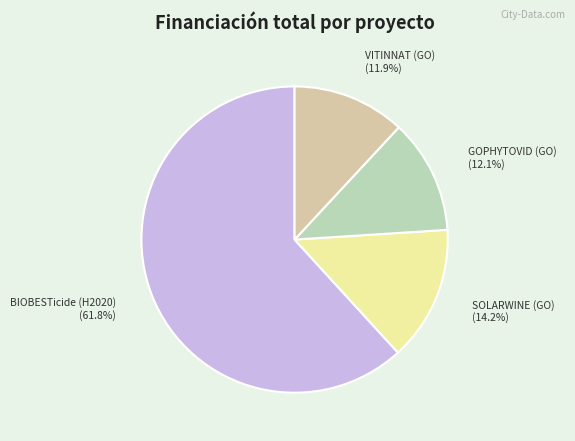

Which slice is the largest?

BIOBESTicide (H2020)